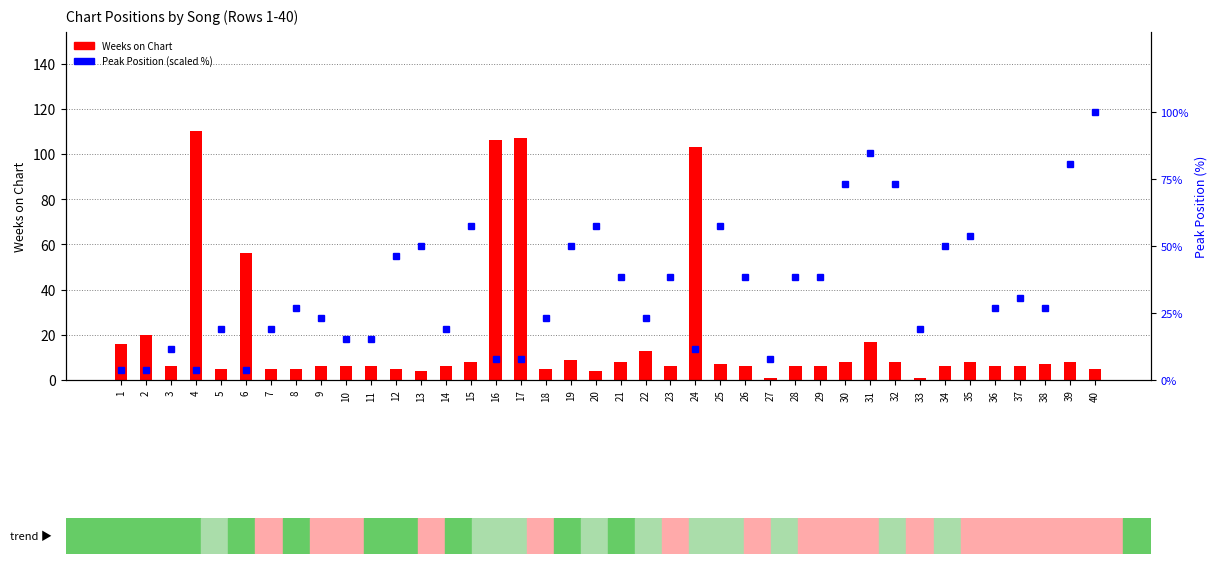

The value of Weeks on Chart at 20 is 1.8. True or false?

False